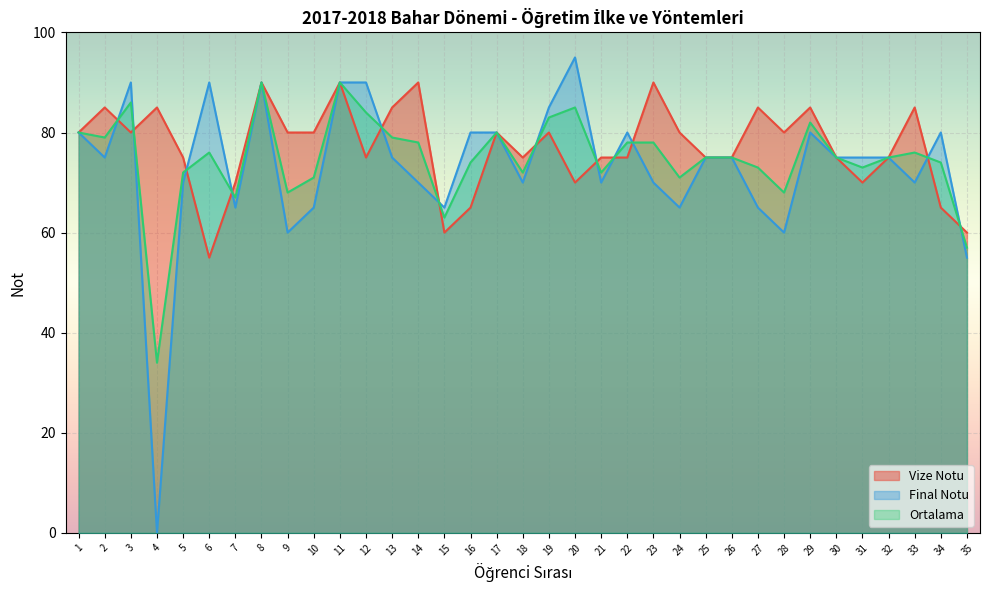

How many interior local valleys does the Ortalama series have?

10